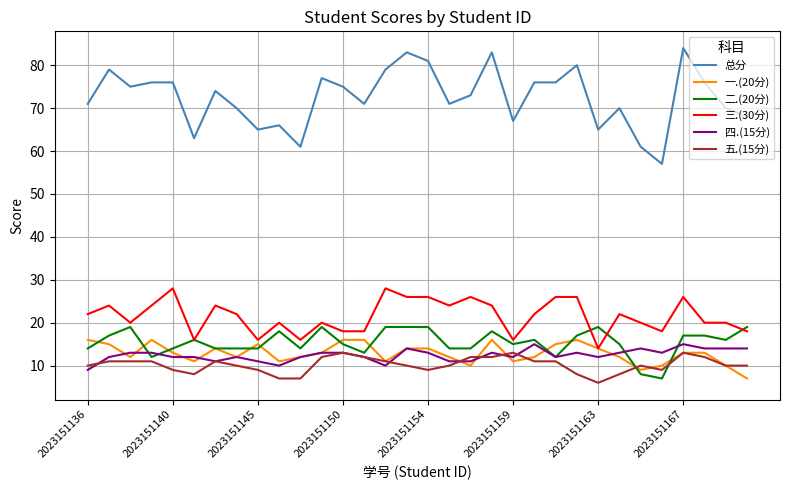

True or false: 五.(15分) and 总分 cross at least once.

False